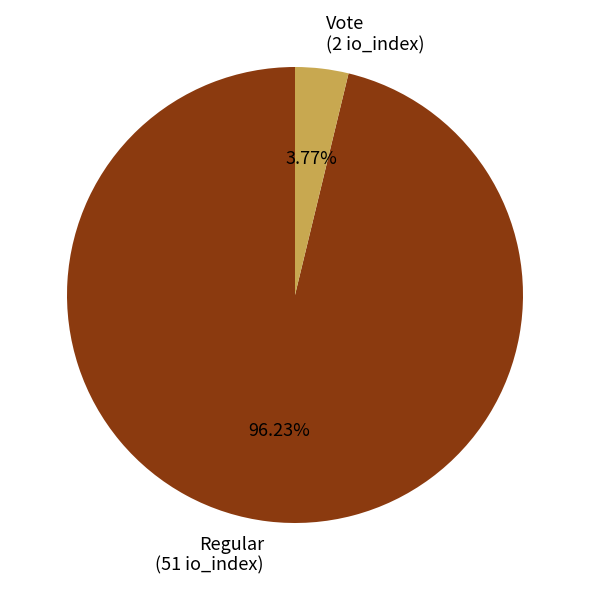

Which slice is the smallest?

Vote